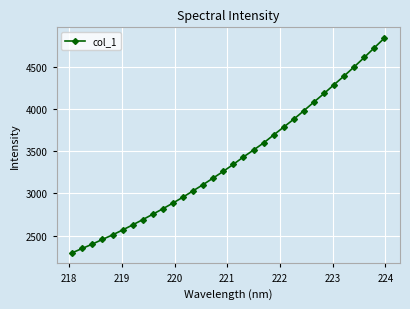

What is the average value?

3398.0